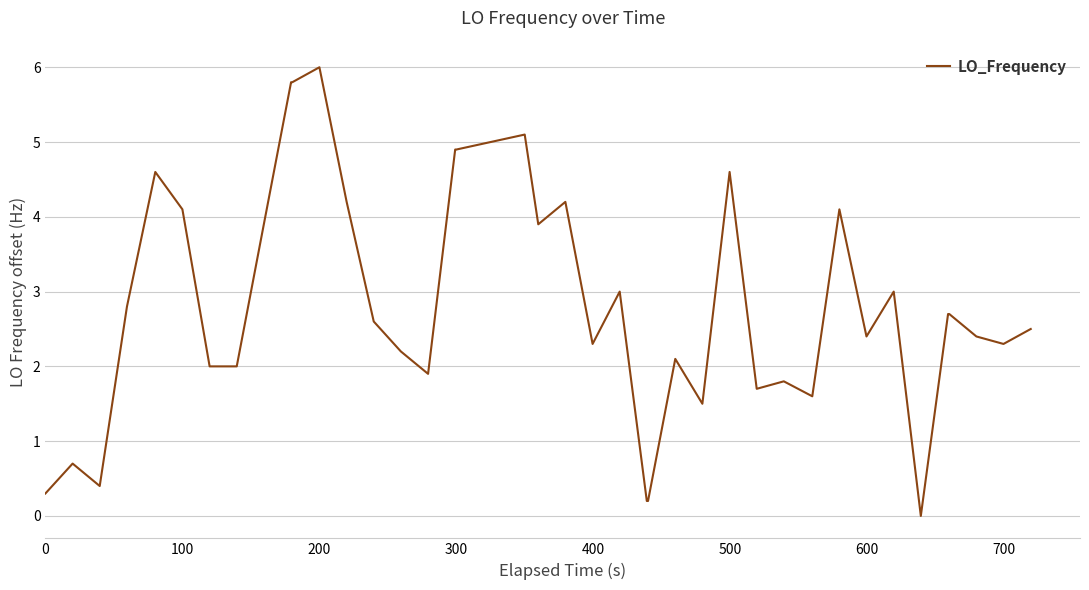

What is the difference between the maximum and minimum values?

6.0